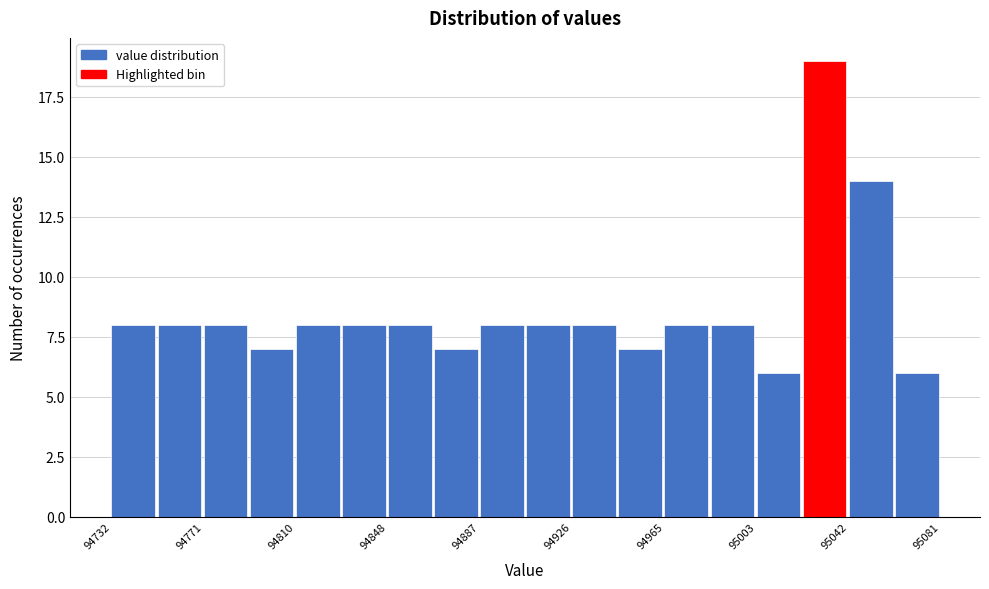

Around what value on the x-axis is the tallest bar? Give the approximate position of its centre, as read against the axis.

95030